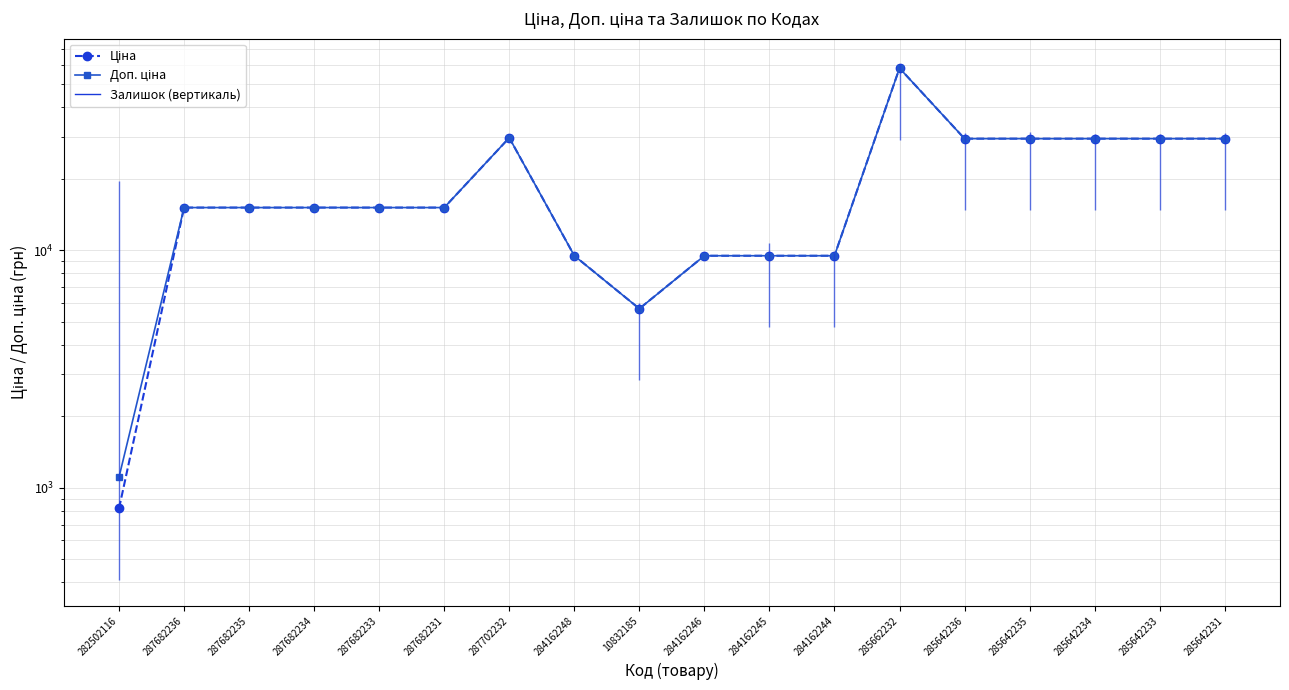

True or false: Доп. ціна and Ціна intersect in this chart.

False